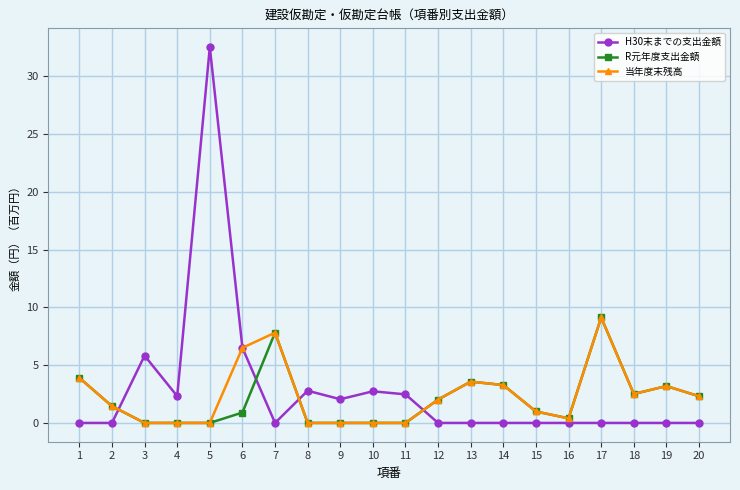

Read the H30末までの支出金額 value at 9.

2.1